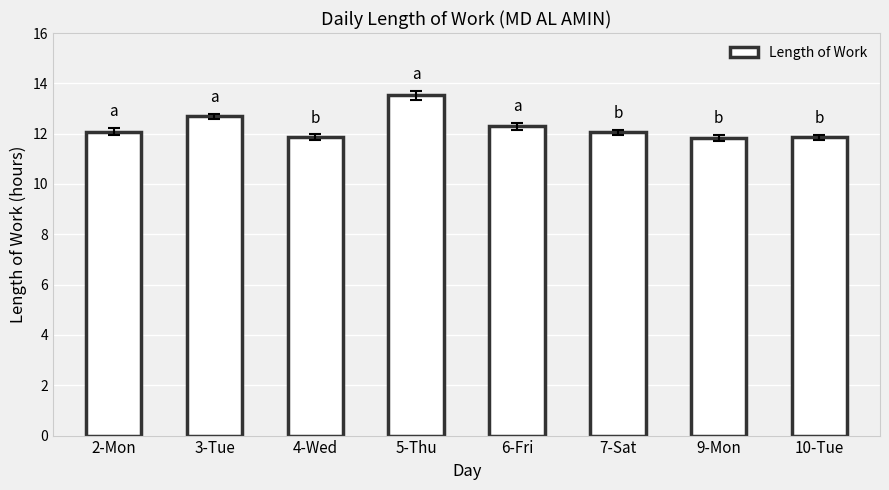

Are the bars horizontal?

No